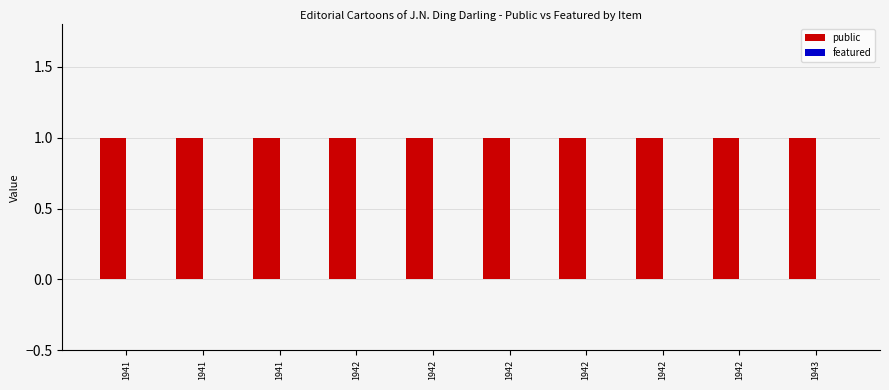

What is the sum of all public values?

10